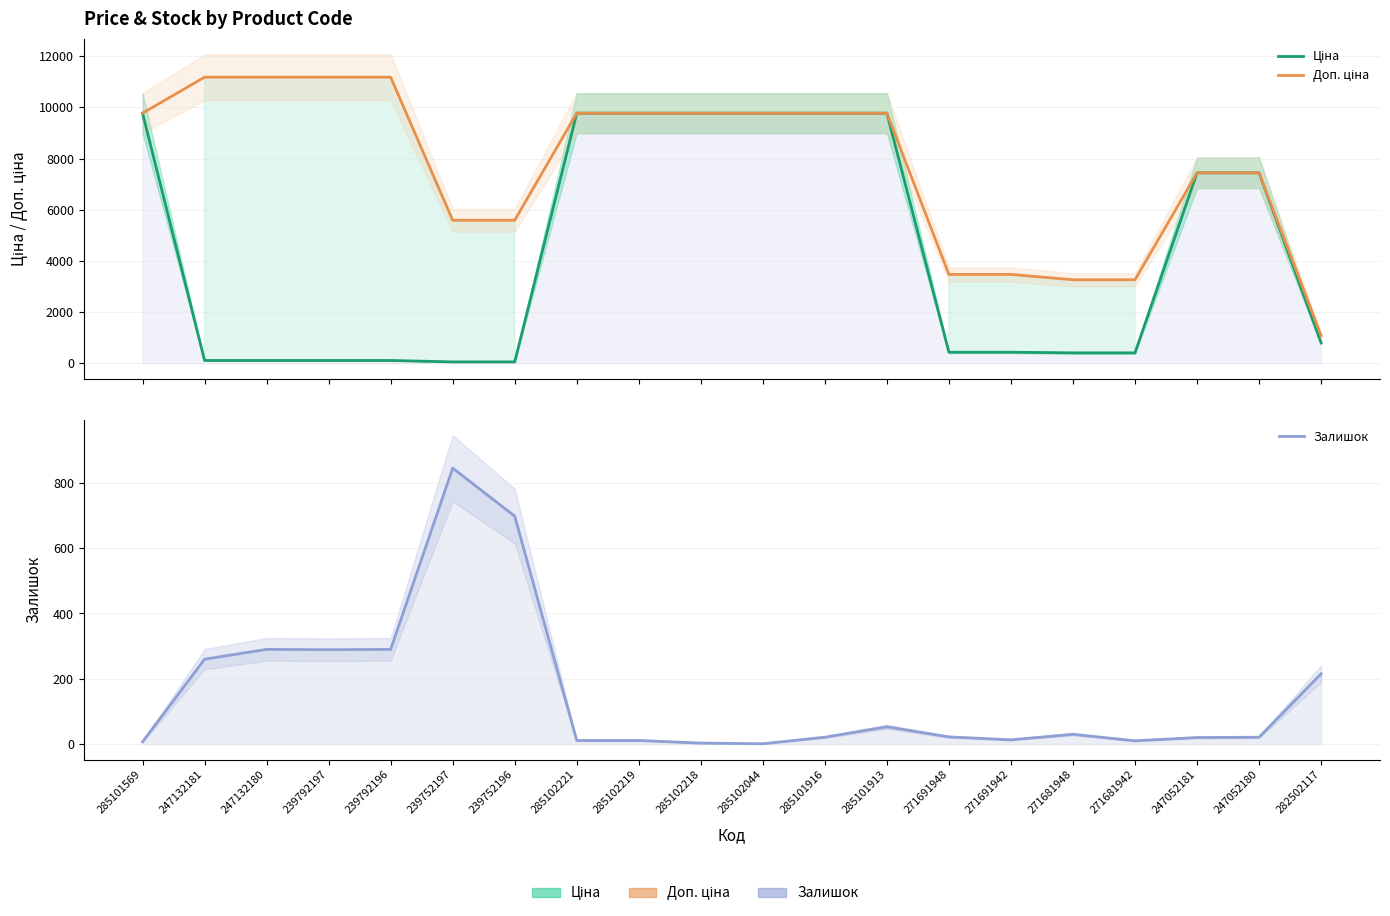

Does the chart display data point markers on the line(s)?

No